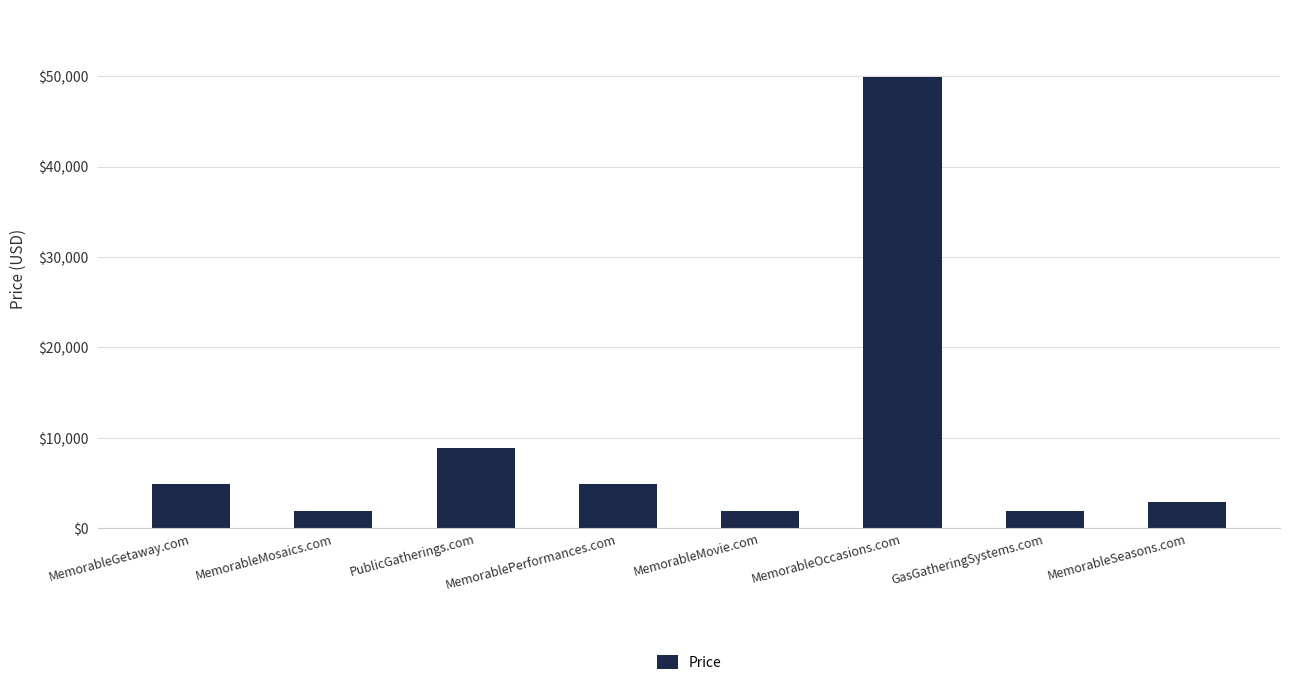

Between MemorableSeasons.com and MemorableMosaics.com, which is larger?

MemorableSeasons.com